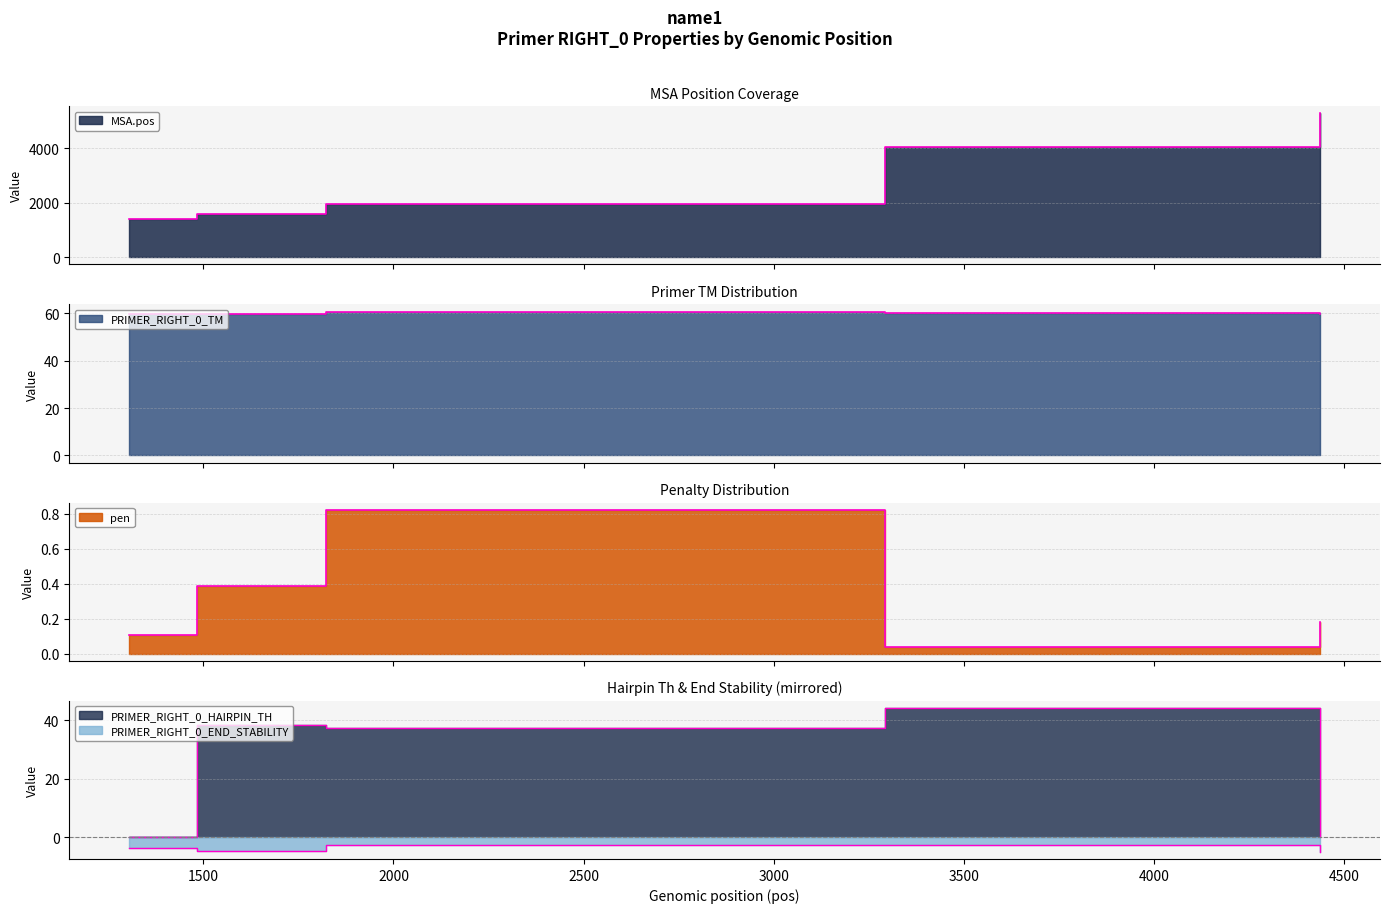

What is the difference between the MSA.pos values at 1483 and 1823?

394.0